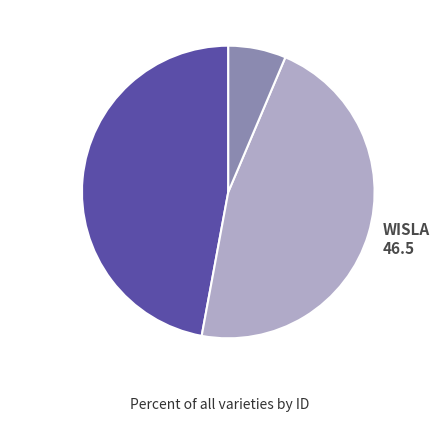

True or false: ATOL accounts for 1% of the total.

False